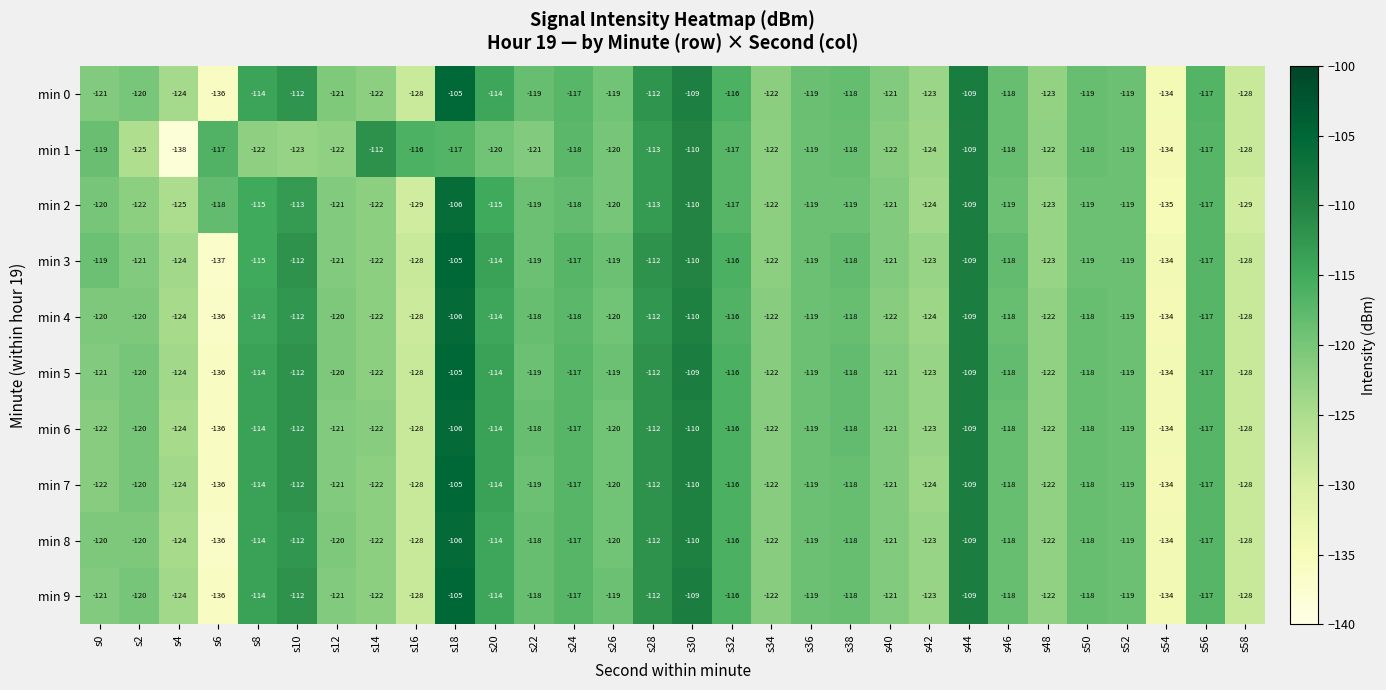

How many categories are shown in the chart?

30